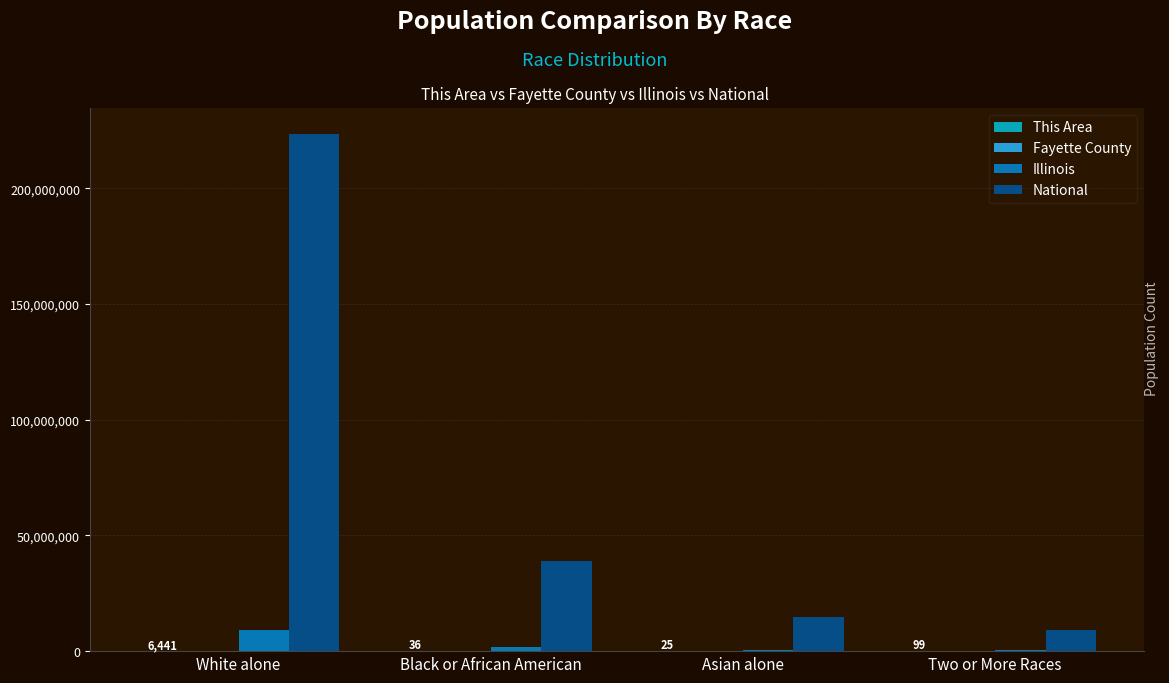

True or false: National has a value of 223553265 at White alone.

True